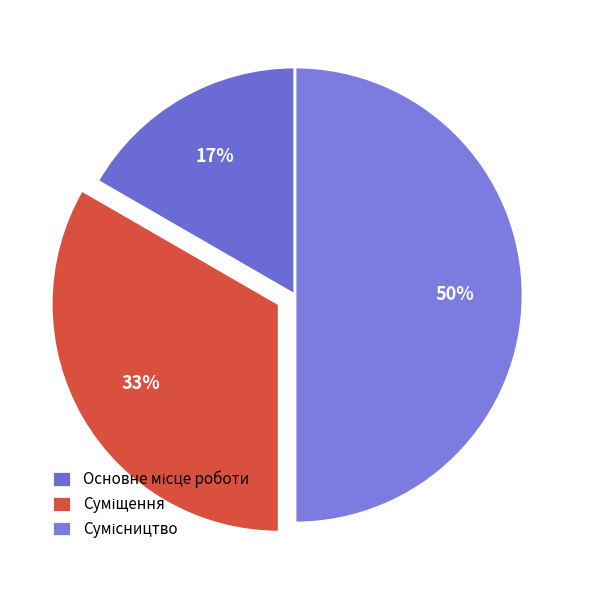

To the nearest percent, what is the combined percentage of Основне місце роботи and Сумісництво?

67%